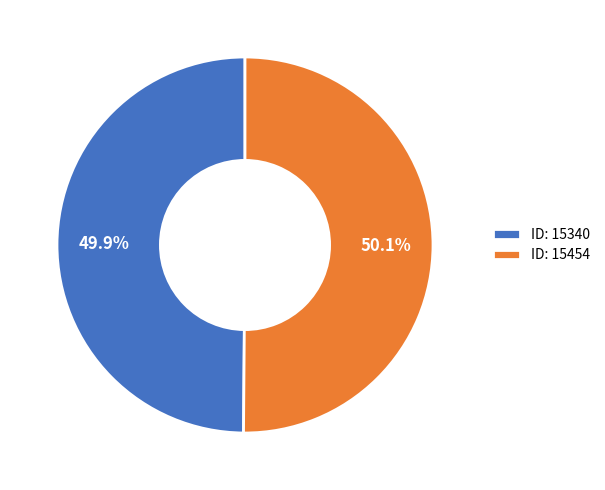

Approximately how many times larger is the value at ID: 15340 compared to ID: 15454?

1.0